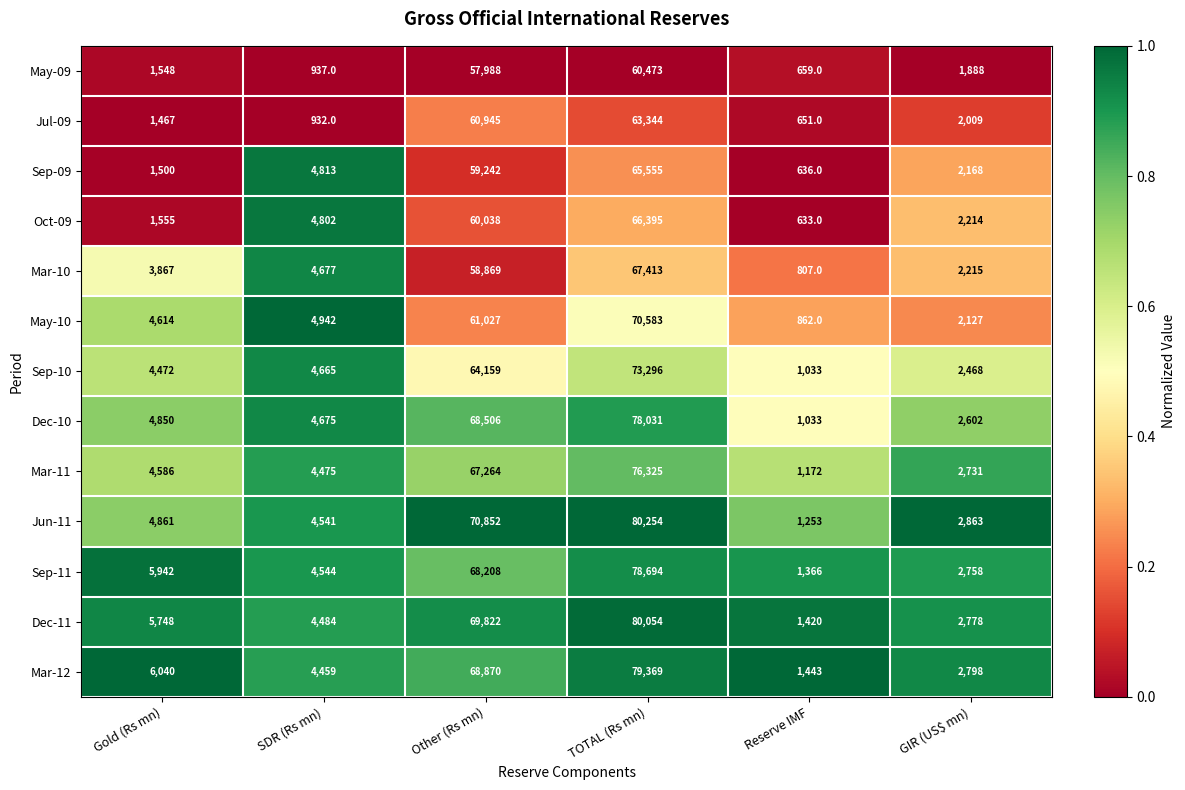

Which series has the largest range (max minus min)?

Jun-11